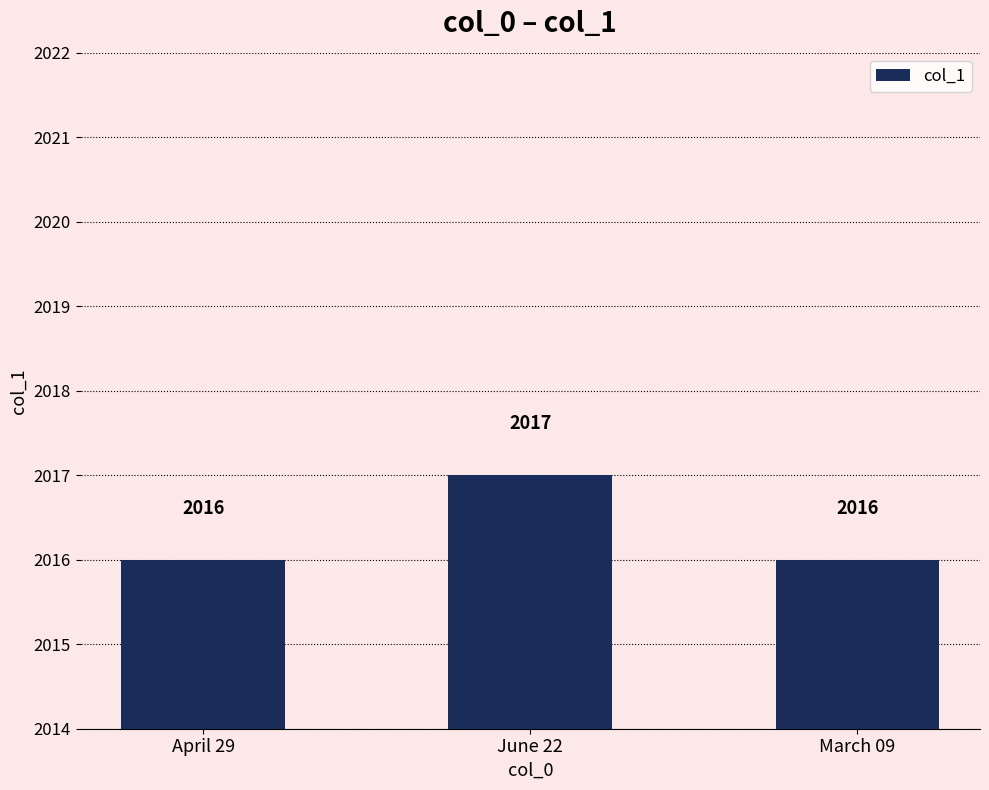

What is the label of the 3rd bar from the right?

April 29